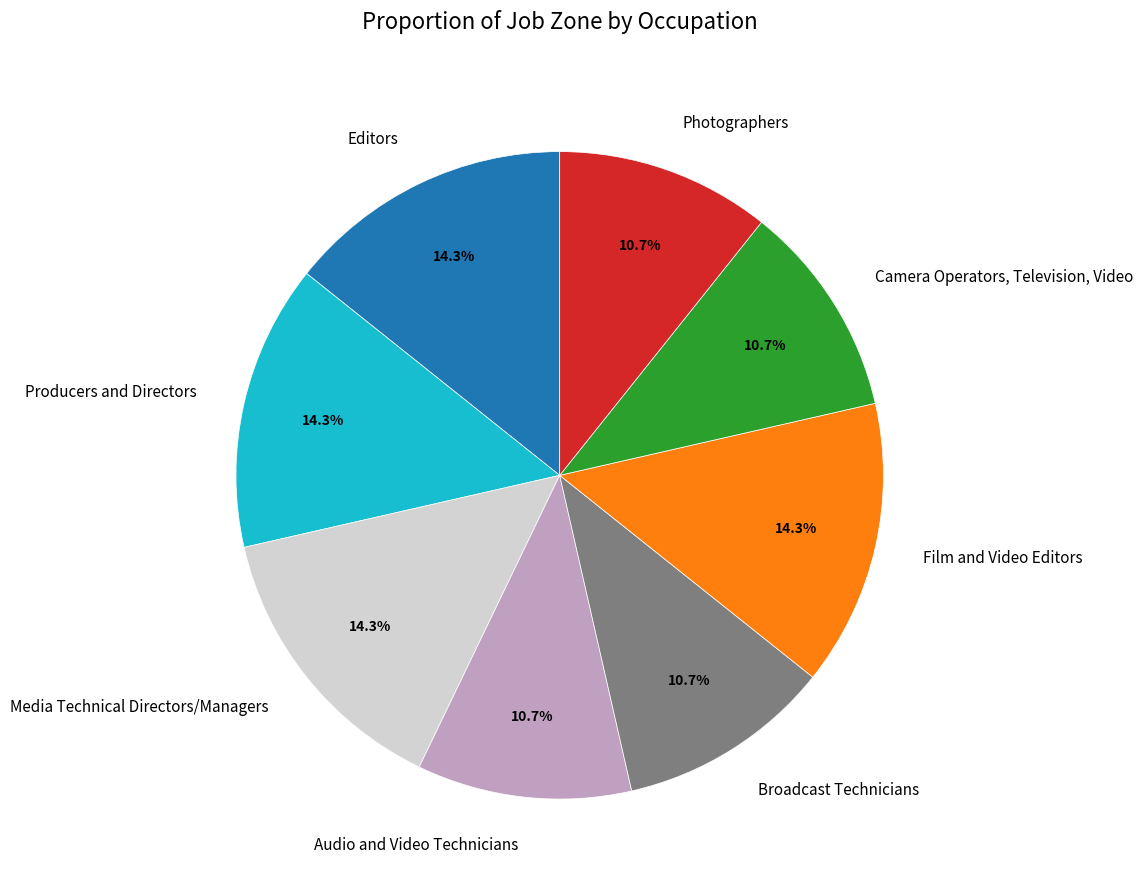

Is there a majority slice in this chart?

No